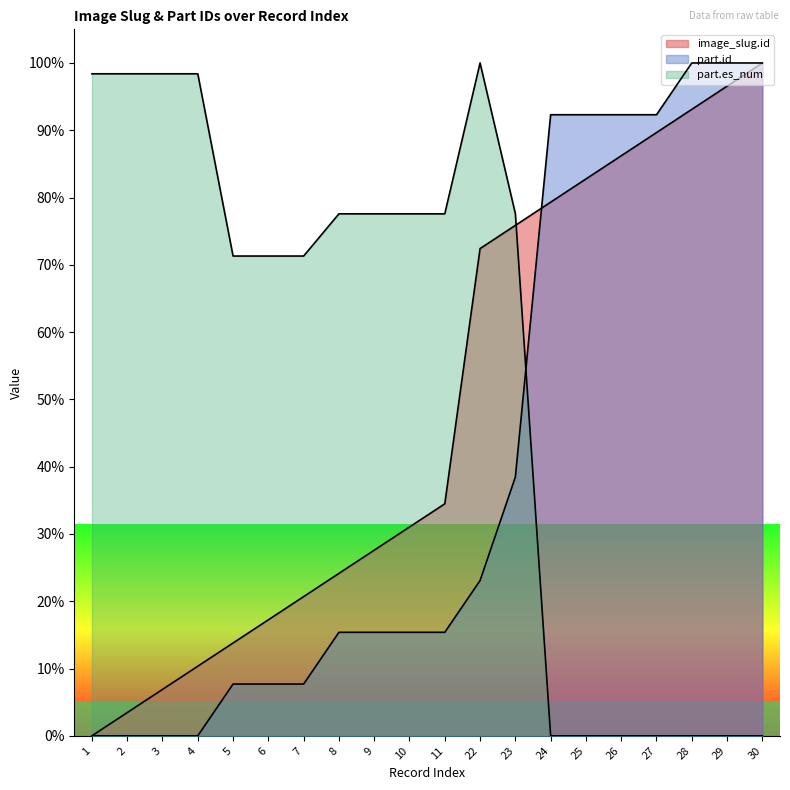

Which series has the widest spread of values?

part.es_num